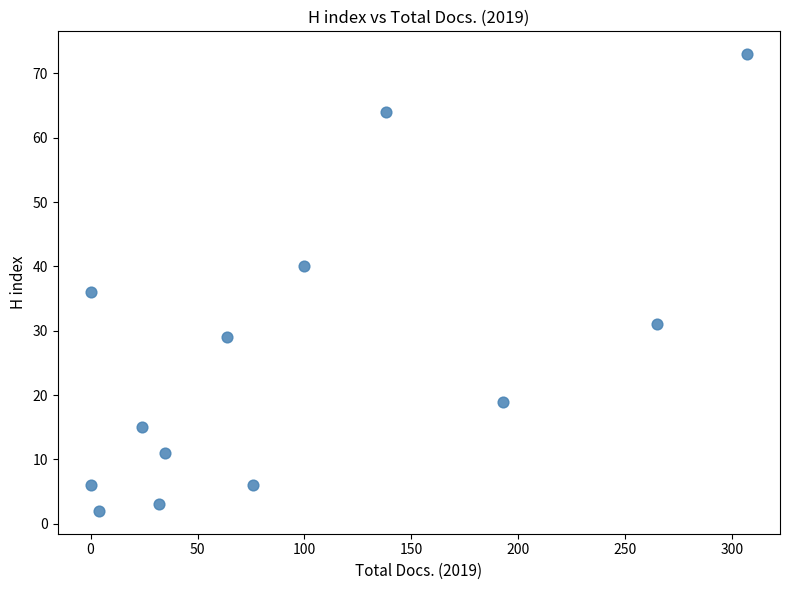

What is the range of Y values (max minus min)?

71